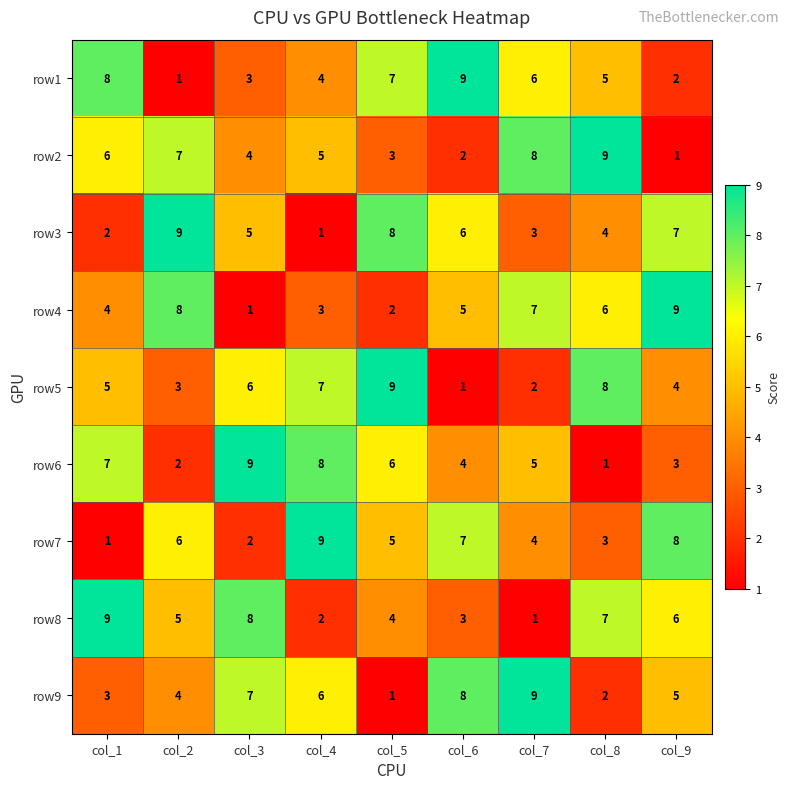

What is the average value of the row2 series?

5